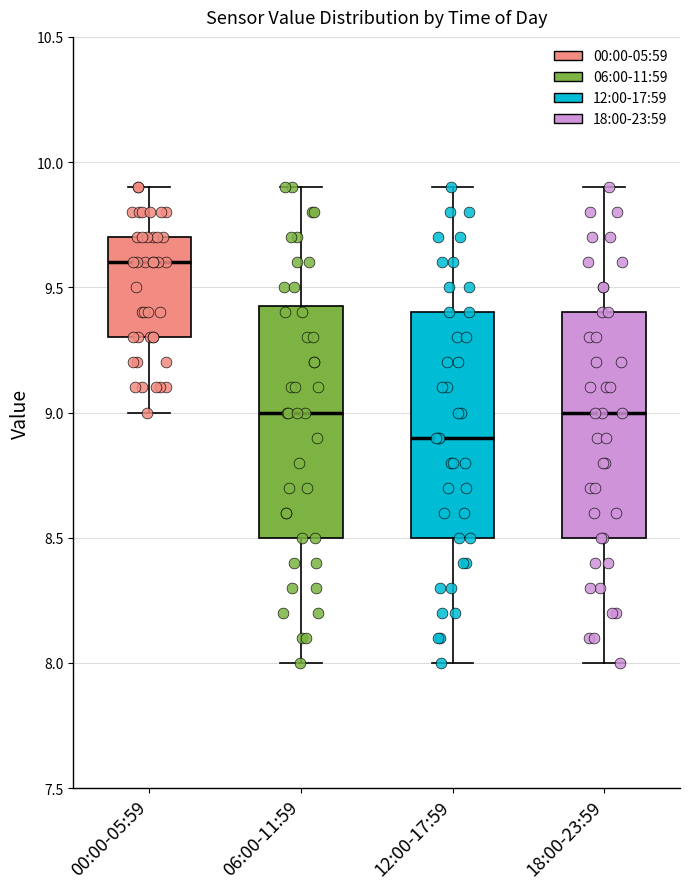

Reading left to right, read every box against the y-axis: the position of its median line, the range the box covers, and the ends of its whiskers. The values are not printed on the chart, so give them approximately, as read against the axis.

00:00-05:59: median 9.60, box 9.30 to 9.70, whiskers 9.00 to 9.90
06:00-11:59: median 9.00, box 8.50 to 9.45, whiskers 8.00 to 9.90
12:00-17:59: median 8.90, box 8.50 to 9.40, whiskers 8.00 to 9.90
18:00-23:59: median 9.00, box 8.50 to 9.40, whiskers 8.00 to 9.90